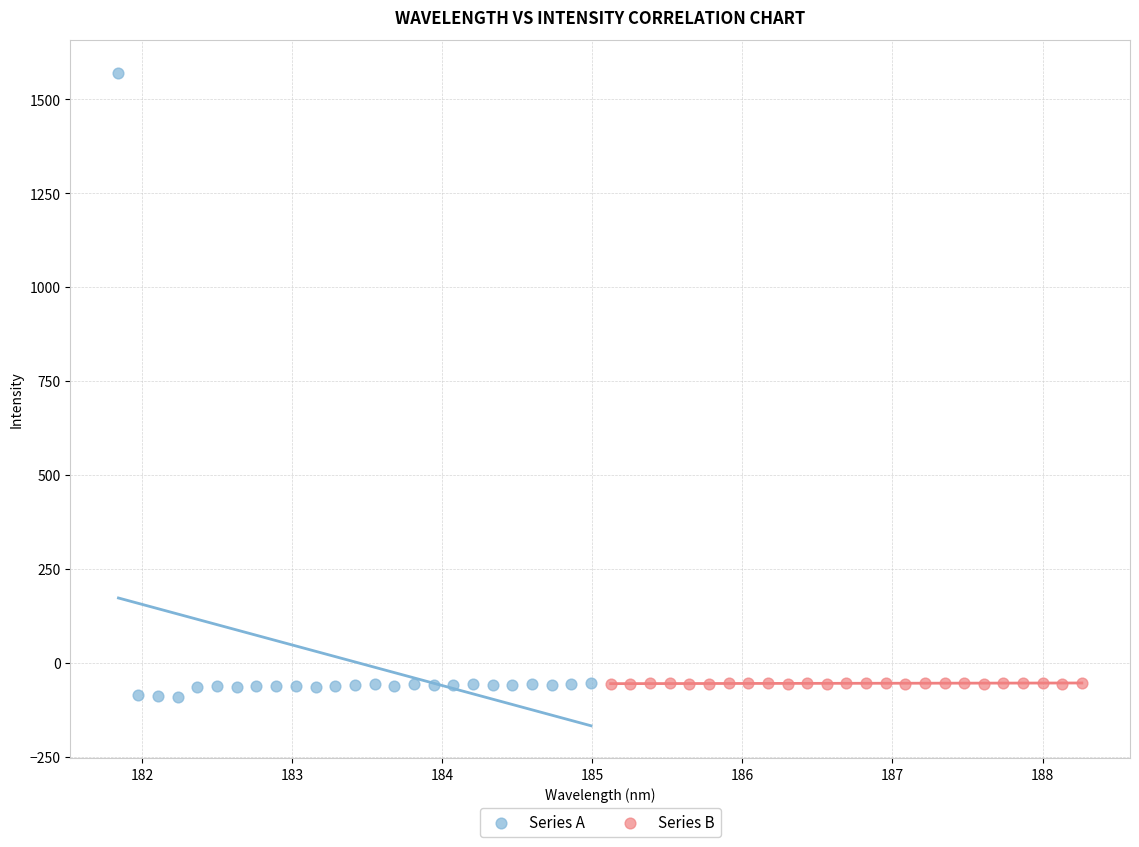

Which series contains the highest Y value?

Series A